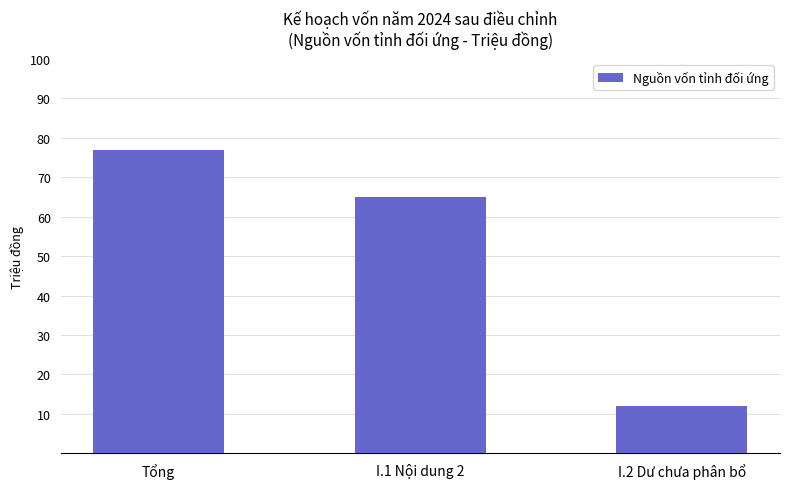

What position from the right is I.1 Nội dung 2?

2